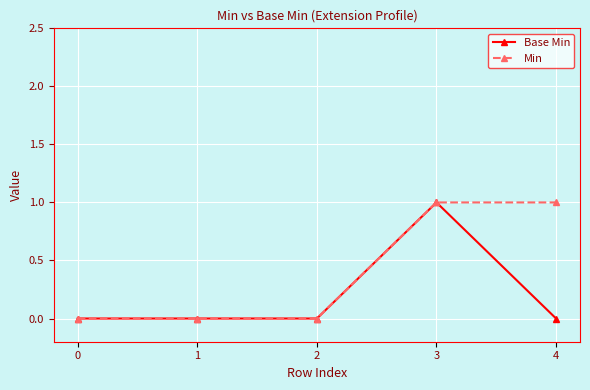

What is the value of the Base Min point at the 4th from the left?

1